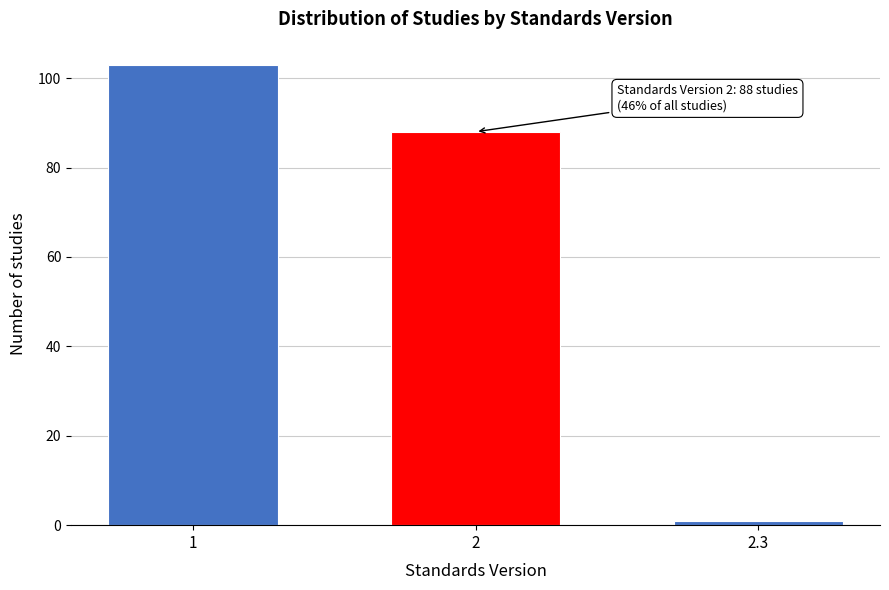

Reading left to right, transcribe all the data shown in this chart.

1=103	2=88	2.3=1